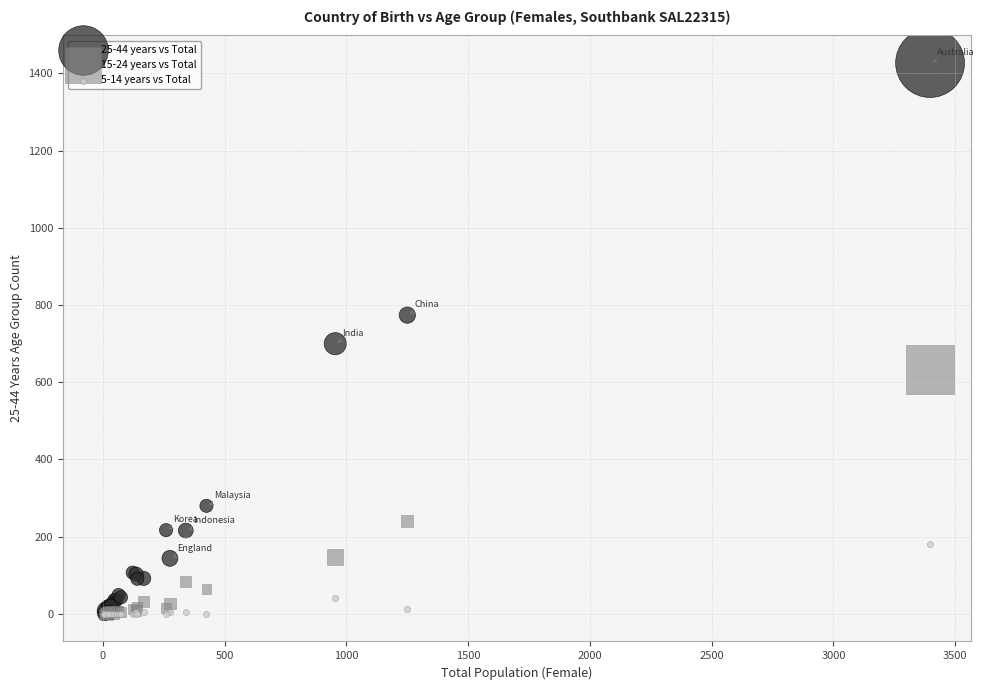

Which series has the widest spread of Y values?

25-44 years vs Total